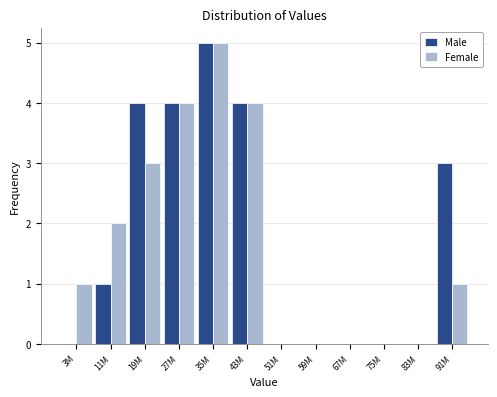

Reading left to right, extract all data points from this chart.

Male: 3M=0	11M=1	19M=4	27M=4	35M=5	43M=4	51M=0	59M=0	67M=0	75M=0	83M=0	91M=3
Female: 3M=1	11M=2	19M=3	27M=4	35M=5	43M=4	51M=0	59M=0	67M=0	75M=0	83M=0	91M=1